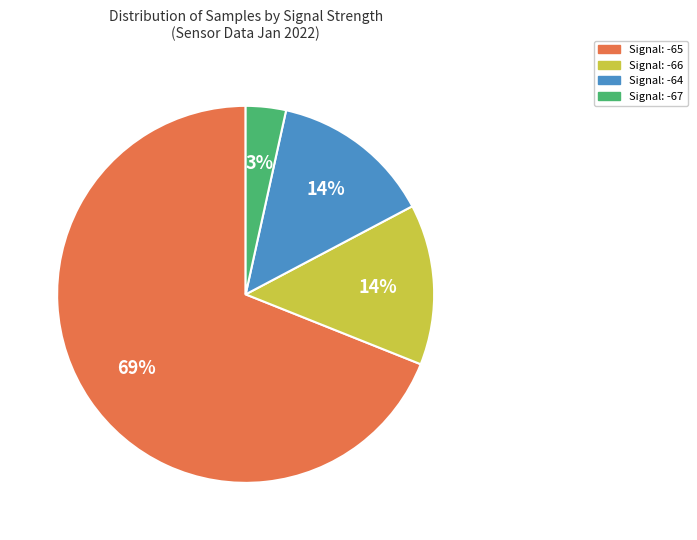

Is there any slice that represents more than half of the pie?

Yes